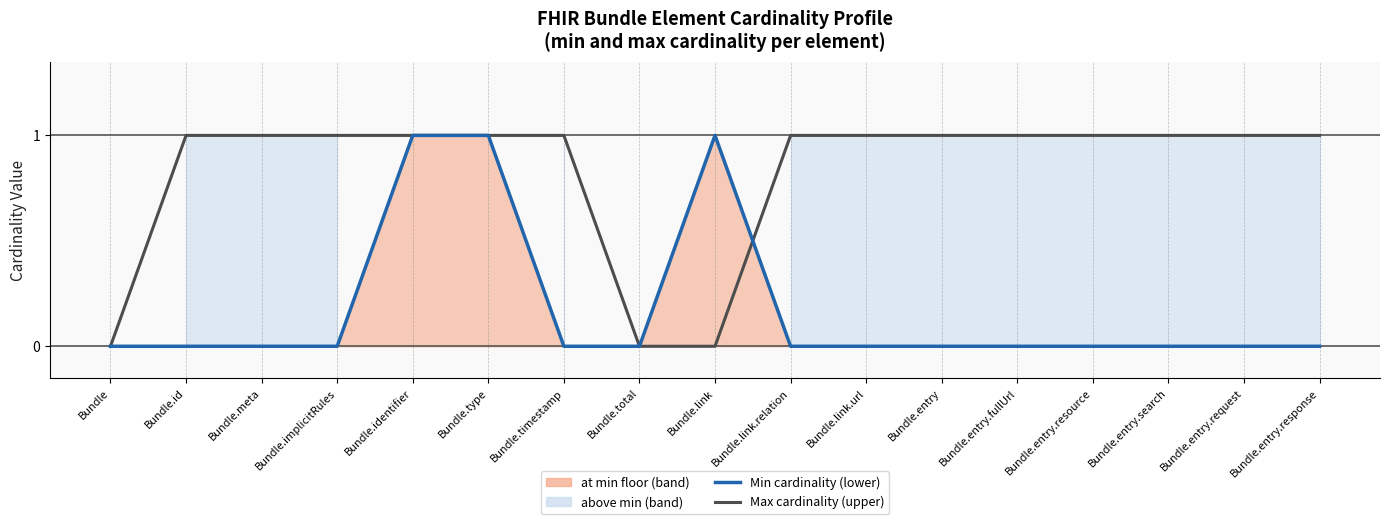

True or false: Max cardinality (upper) has a value of 2 at Bundle.entry.request.

False